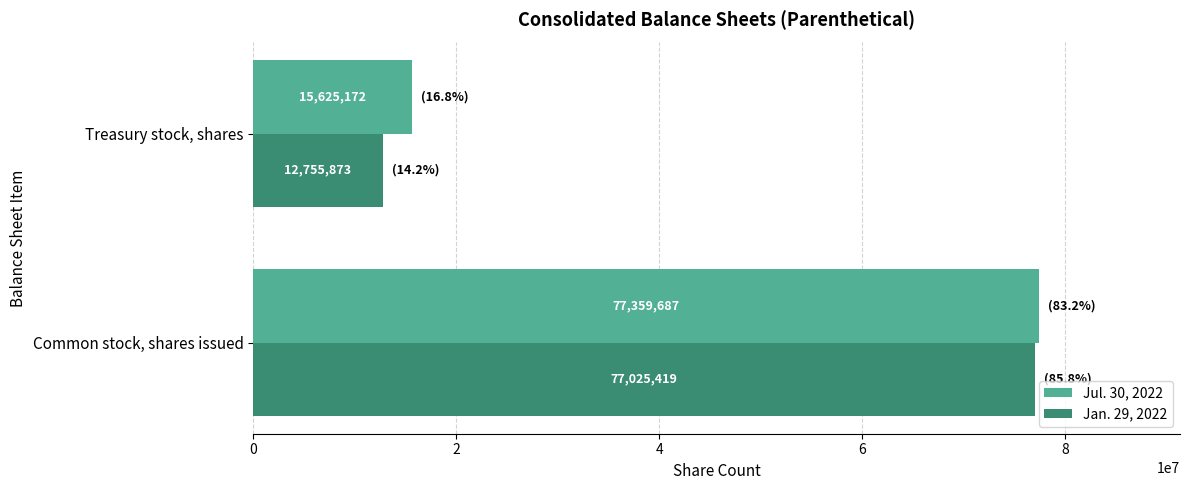

How many values in the Jan. 29, 2022 series are below 77025419?

1